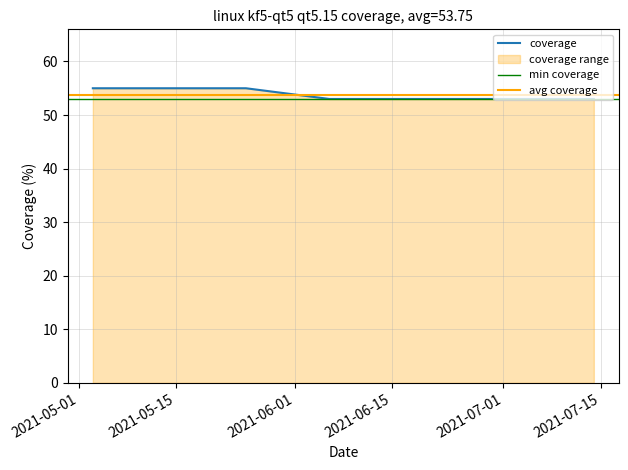

What is the minimum value for coverage?

53